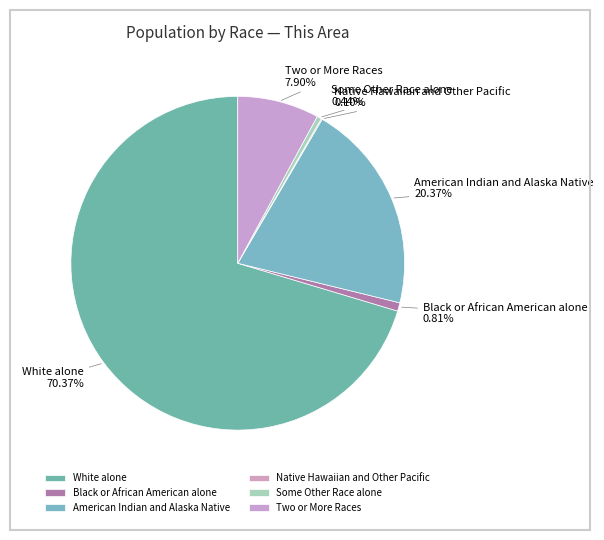

To the nearest percent, what is the average slice percentage?

17%